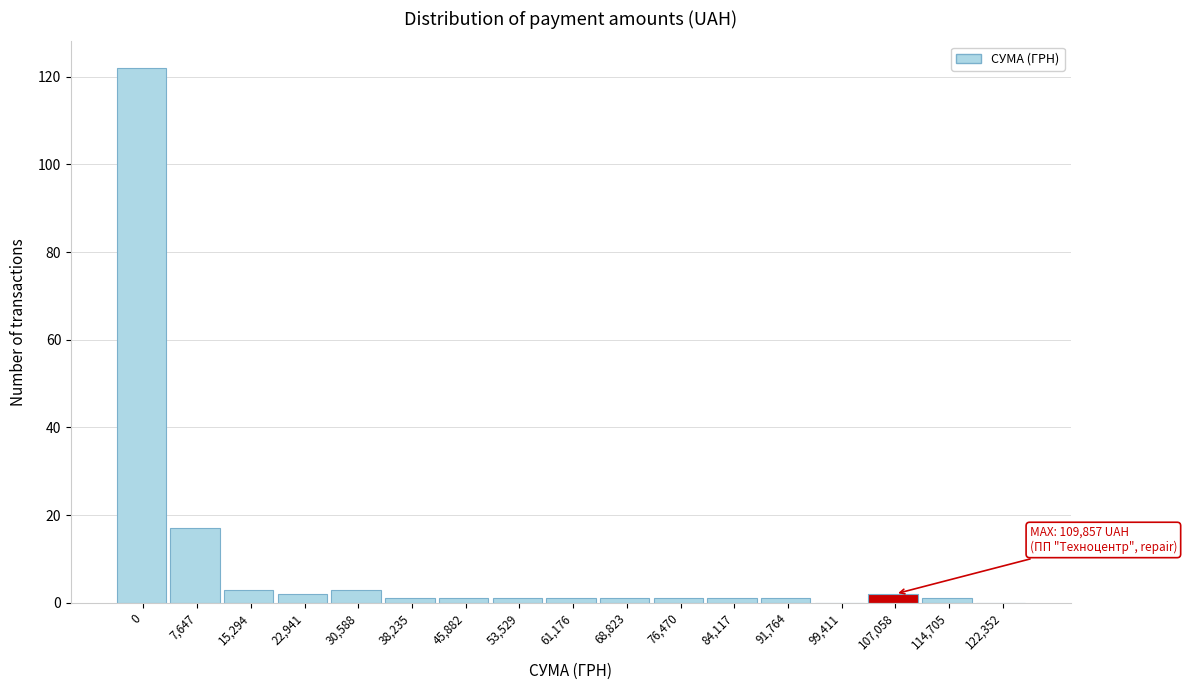

Reading left to right, transcribe all the data shown in this chart.

0=122	7,647=17	15,294=3	22,941=2	30,588=3	38,235=1	45,882=1	53,529=1	61,176=1	68,823=1	76,470=1	84,117=1	91,764=1	99,411=0	107,058=2	114,705=1	122,352=0